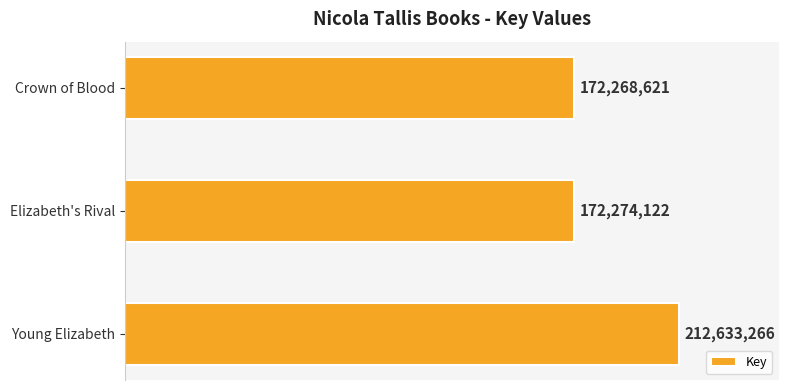

List the labels in order of value, smallest first.

Crown of Blood, Elizabeth's Rival, Young Elizabeth